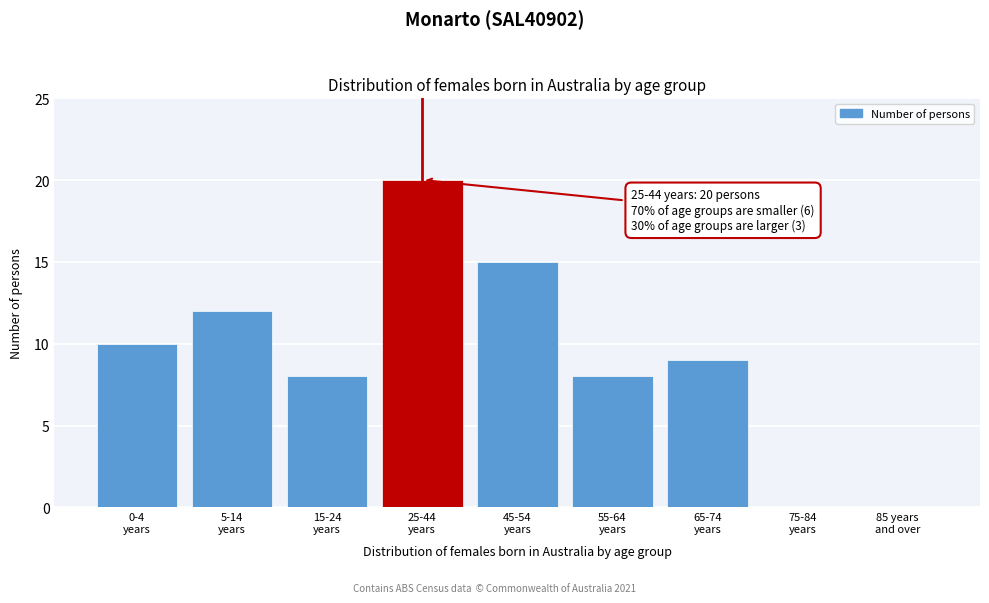

What is the greatest value displayed?

20